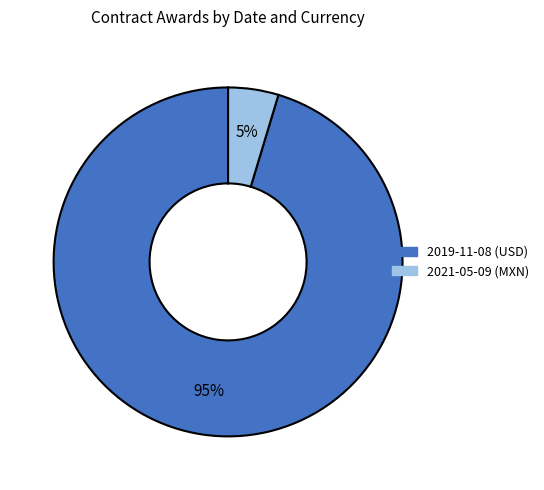

What percentage is the 2019-11-08 (USD) slice, to the nearest percent?

95%